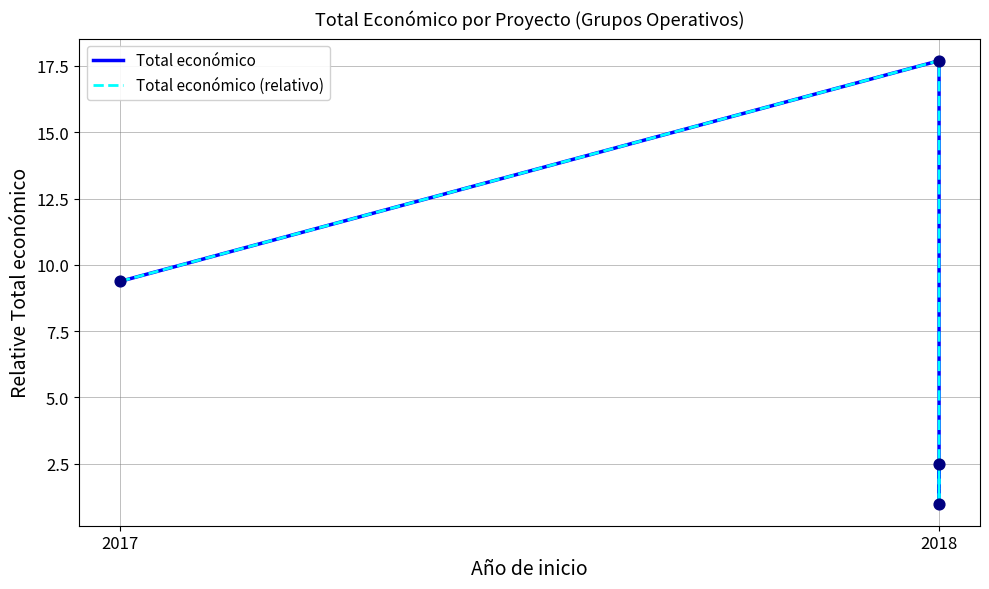

At which category is the sum across all series the highest?

2018